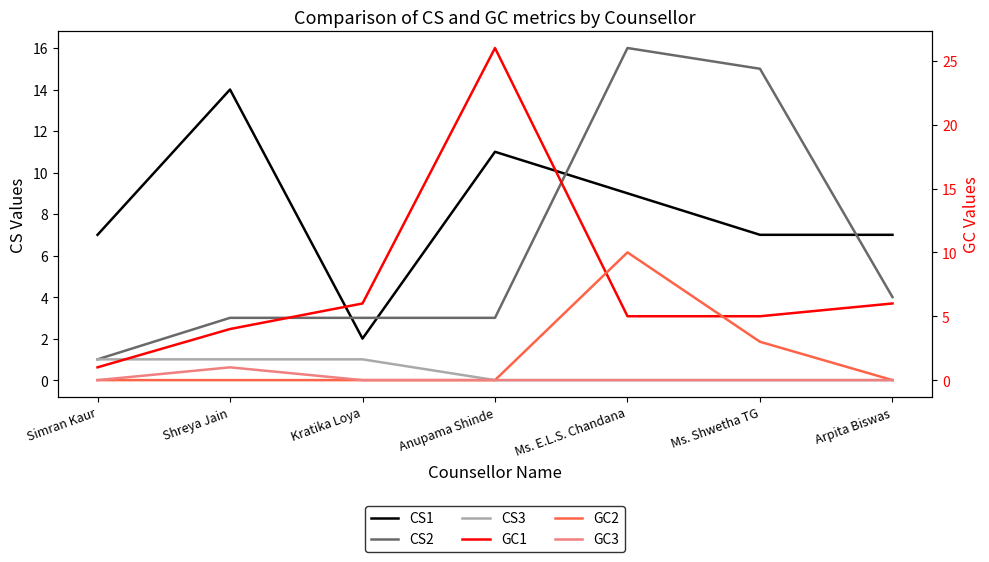

True or false: GC3 and CS2 cross at least once.

False